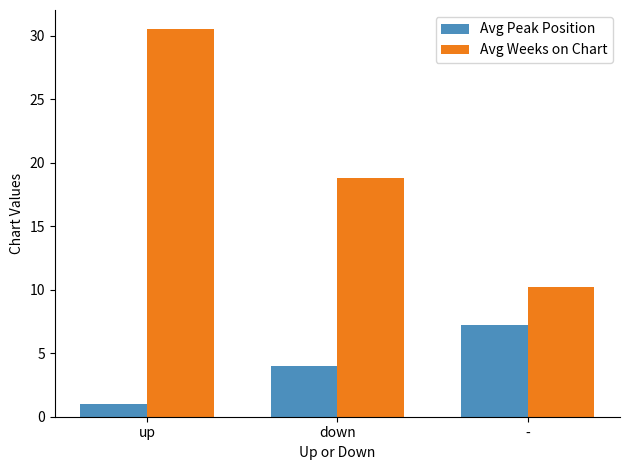

Reading left to right, extract all data points from this chart.

Avg Peak Position: up=1.0	down=4.0	-=7.2
Avg Weeks on Chart: up=30.5	down=18.8	-=10.2